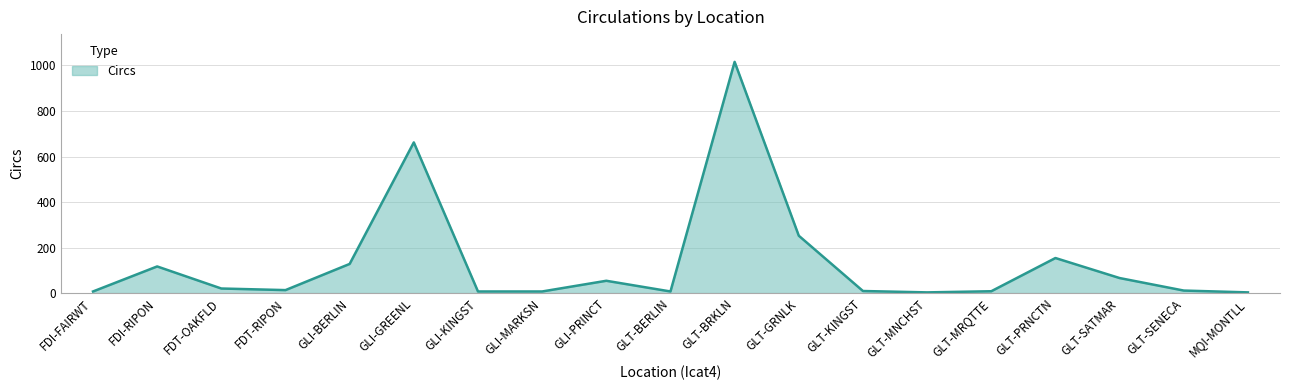

The value at FDT-OAKFLD is 20. True or false?

True